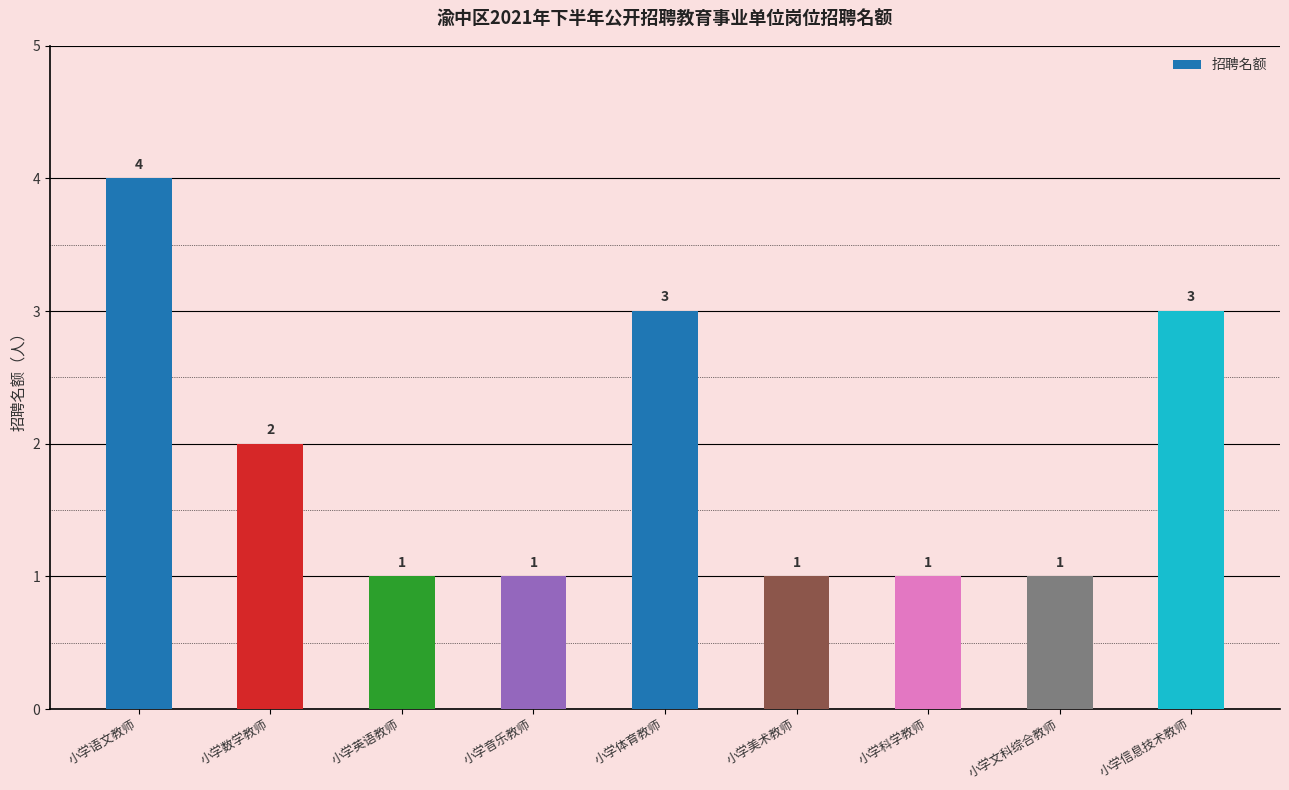

What is the greatest value displayed?

4